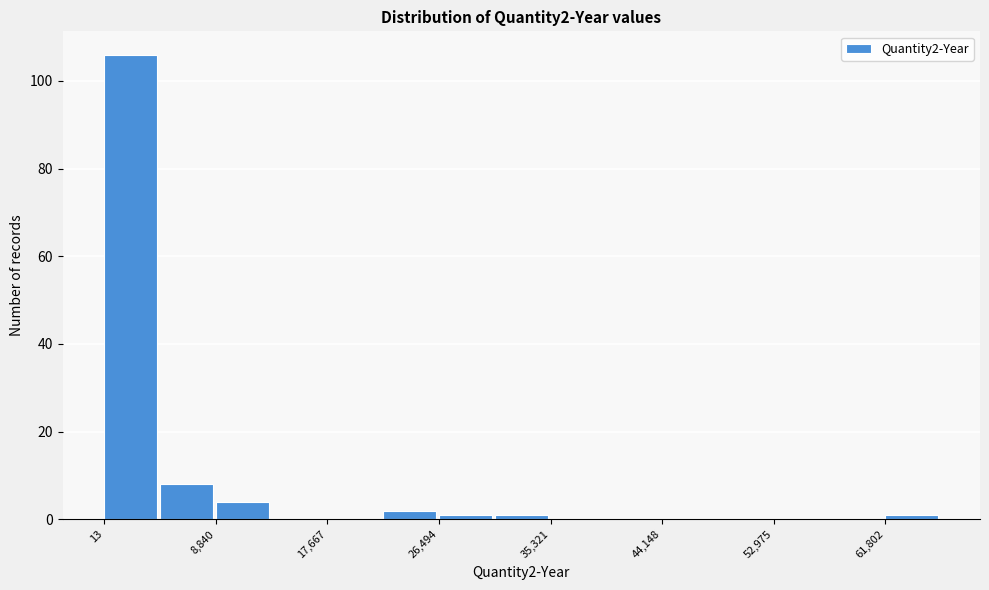

Which range on the x-axis has the tallest bar?

0 to 4000